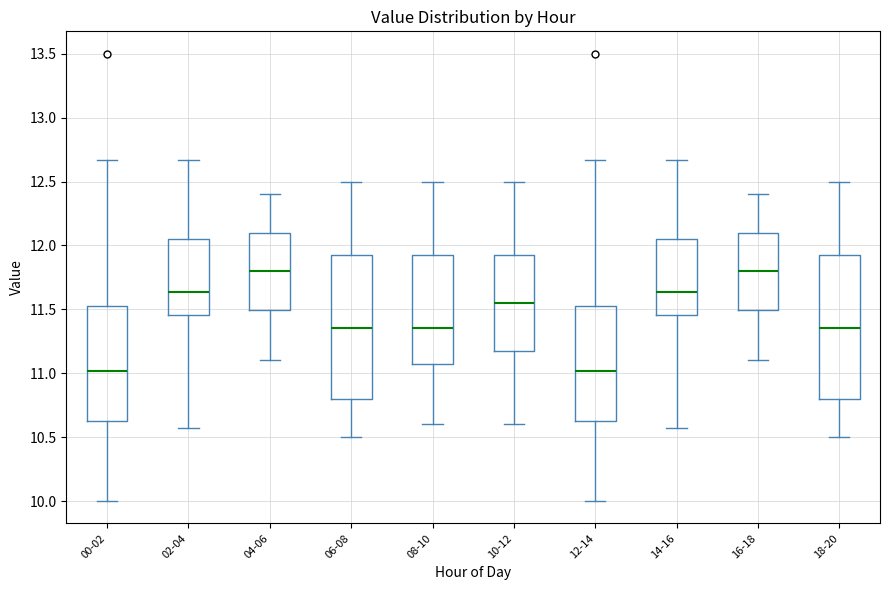

Reading left to right, read every box against the y-axis: the position of its median line, the range the box covers, and the ends of its whiskers. The values are not printed on the chart, so give them approximately, as read against the axis.

00-02: median 11.00, box 10.60 to 11.55, whiskers 10.00 to 12.65
02-04: median 11.65, box 11.45 to 12.05, whiskers 10.55 to 12.65
04-06: median 11.80, box 11.50 to 12.10, whiskers 11.10 to 12.40
06-08: median 11.35, box 10.80 to 11.95, whiskers 10.50 to 12.50
08-10: median 11.35, box 11.10 to 11.95, whiskers 10.60 to 12.50
10-12: median 11.55, box 11.20 to 11.95, whiskers 10.60 to 12.50
12-14: median 11.00, box 10.60 to 11.55, whiskers 10.00 to 12.65
14-16: median 11.65, box 11.45 to 12.05, whiskers 10.55 to 12.65
16-18: median 11.80, box 11.50 to 12.10, whiskers 11.10 to 12.40
18-20: median 11.35, box 10.80 to 11.95, whiskers 10.50 to 12.50